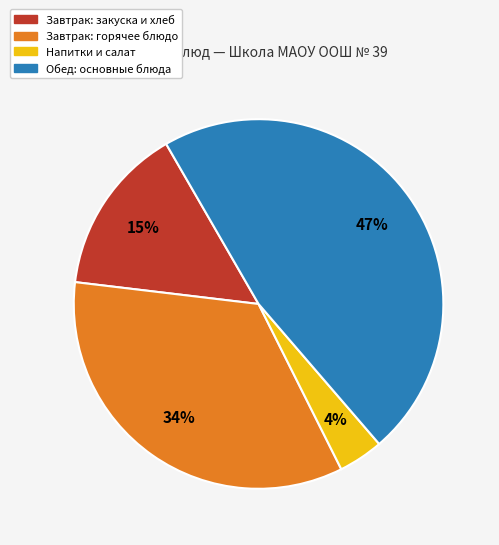

Count the number of slices in the pie.

4